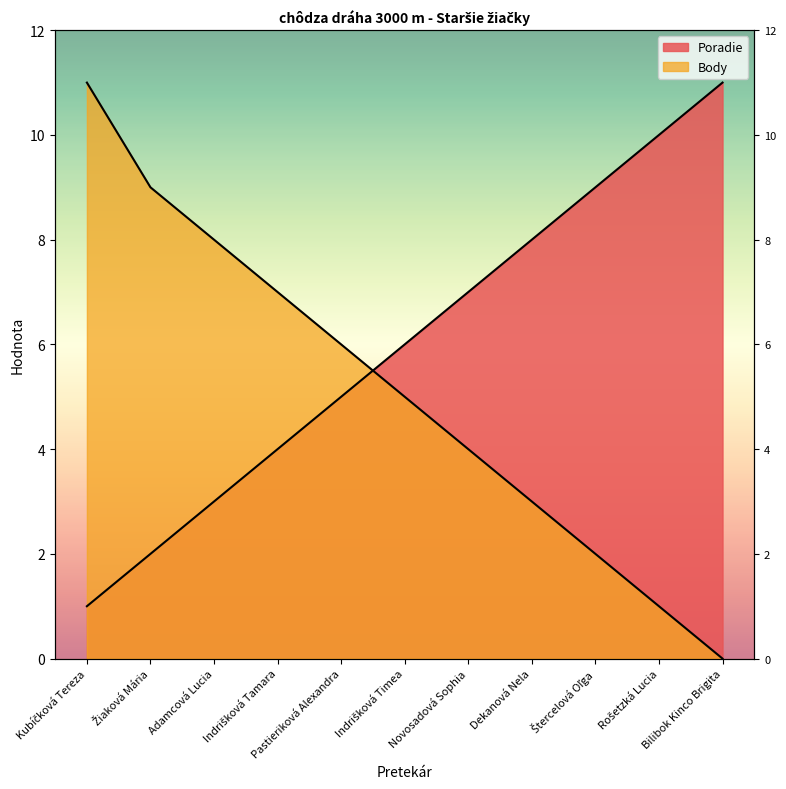

What is the label of the 7th point from the left?

Novosadová Sophia